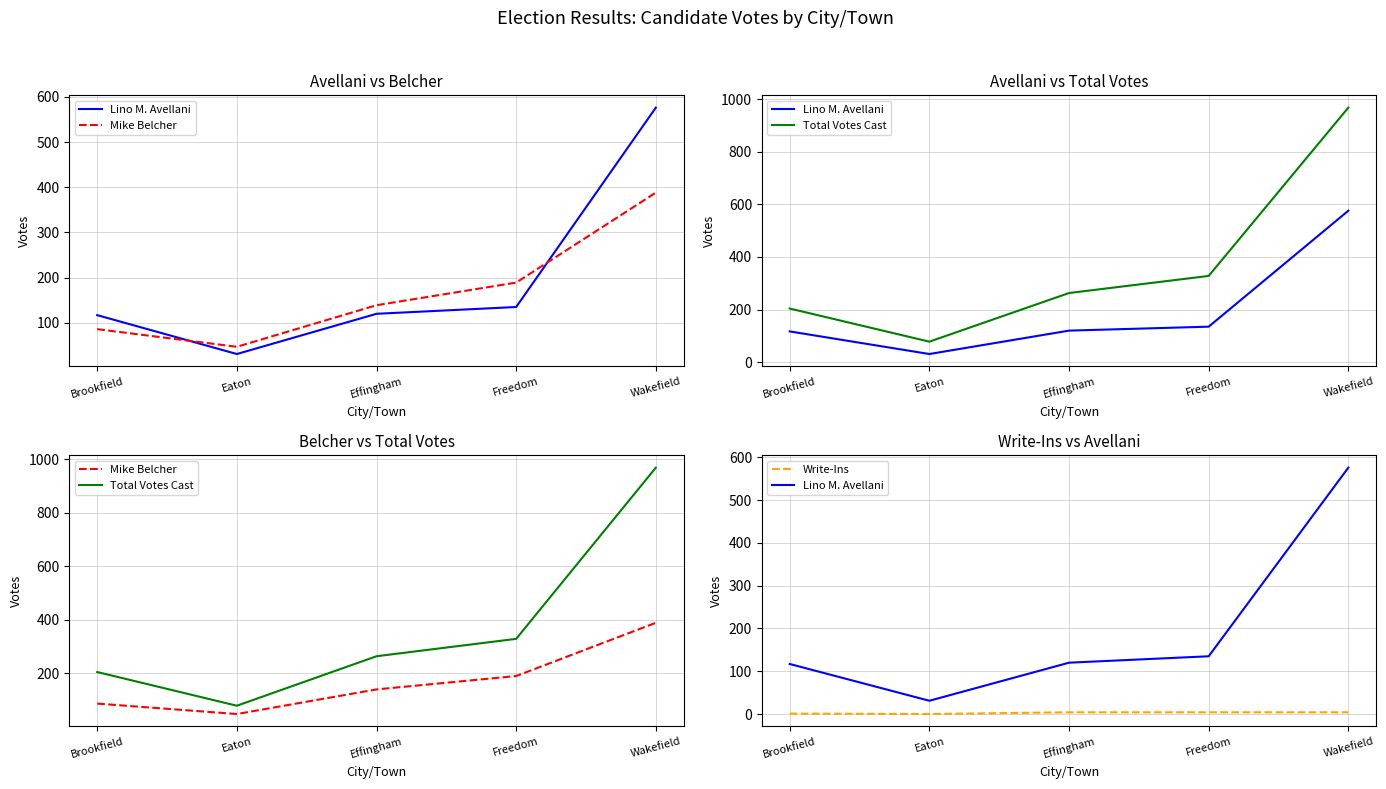

Reading left to right, extract all data points from this chart.

Lino M. Avellani: Brookfield=117	Eaton=31	Effingham=120	Freedom=135	Wakefield=576
Mike Belcher: Brookfield=86	Eaton=47	Effingham=139	Freedom=189	Wakefield=388
Total Votes Cast: Brookfield=204	Eaton=78	Effingham=263	Freedom=328	Wakefield=968
Write-Ins: Brookfield=1	Eaton=0	Effingham=4	Freedom=4	Wakefield=4